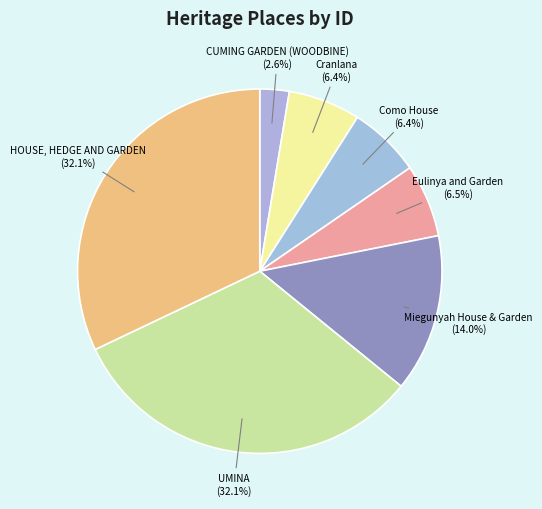

The Cranlana slice represents 6% of the pie. True or false?

True